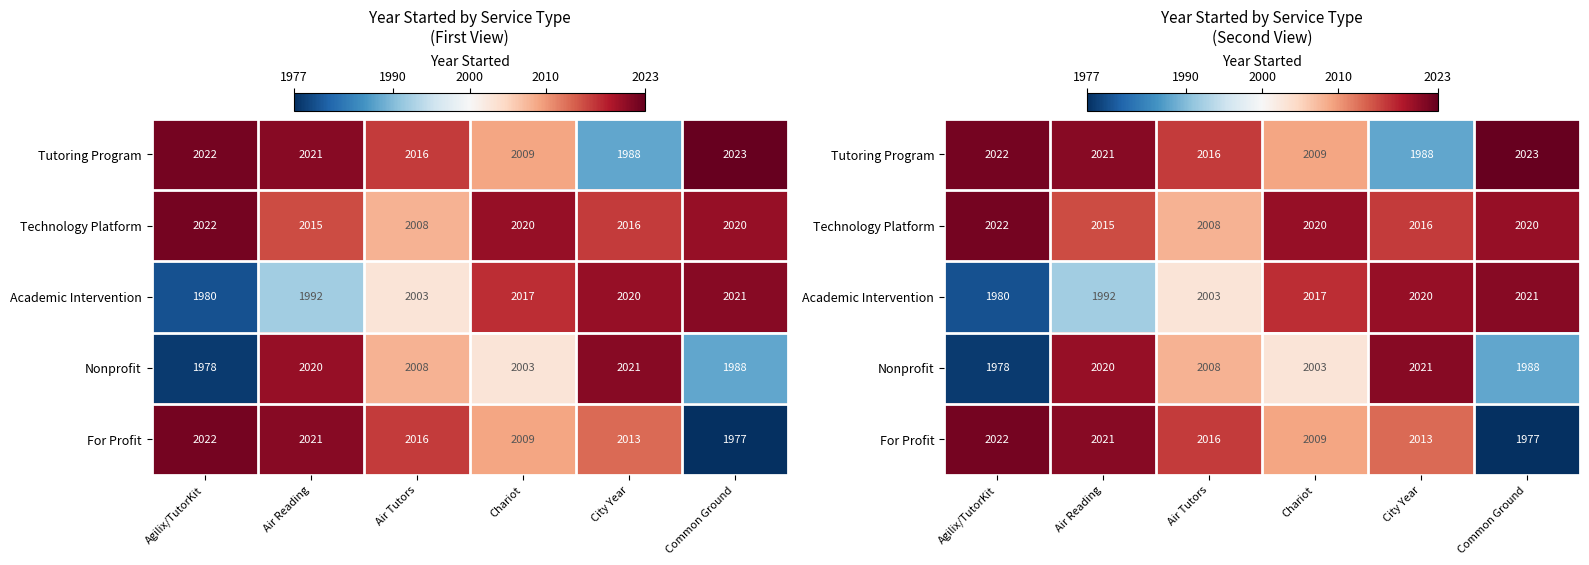

Which series has the largest total across all categories?

Technology Platform